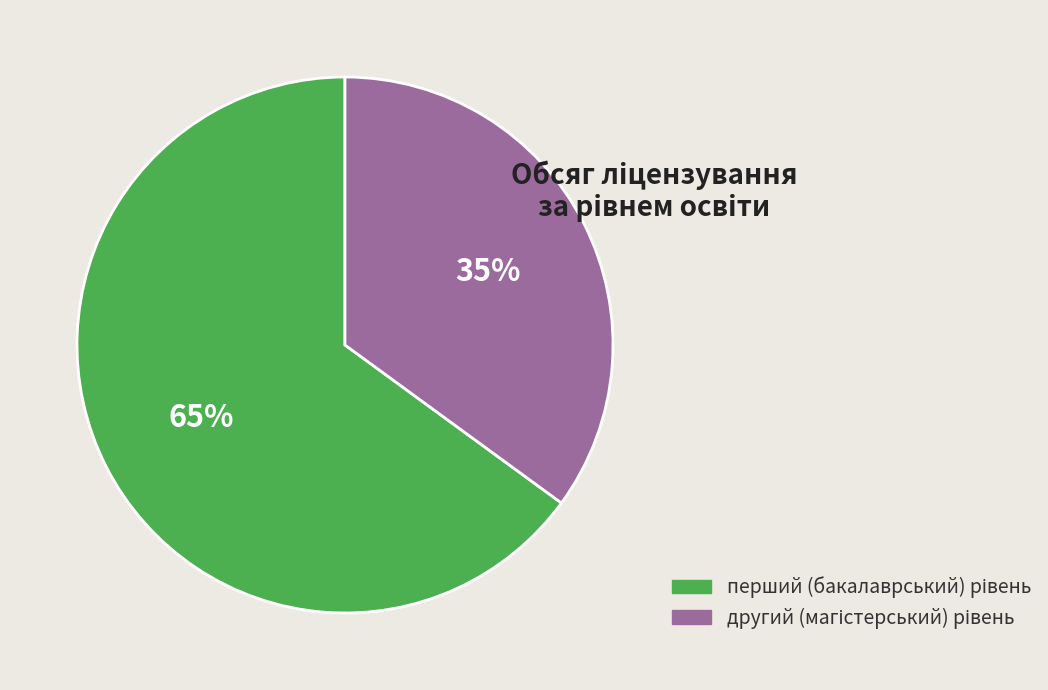

How many slices are in this pie chart?

2